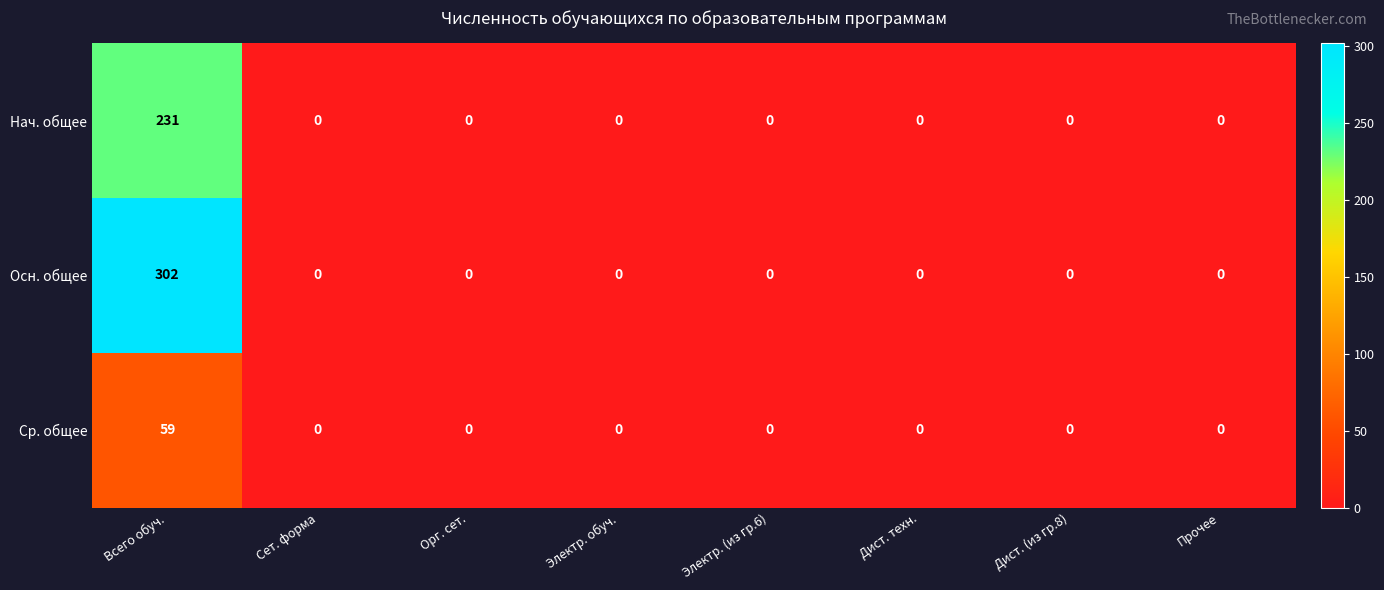

The Нач. общее series shows 91 at Дист. техн.. True or false?

False